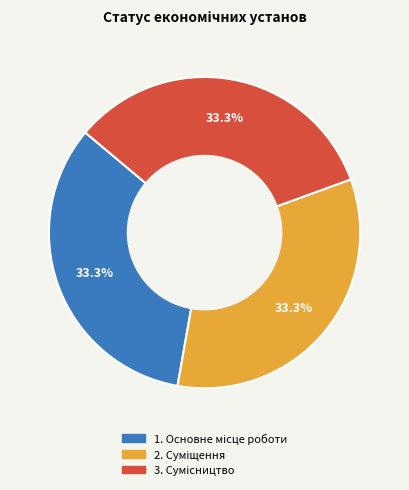

Does any single category account for the majority?

No